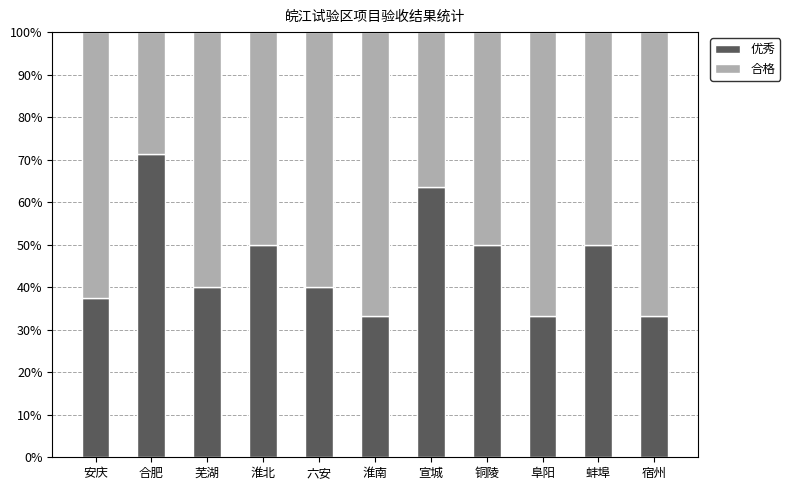

Is it true that 优秀 equals 40.0 at 芜湖?

True